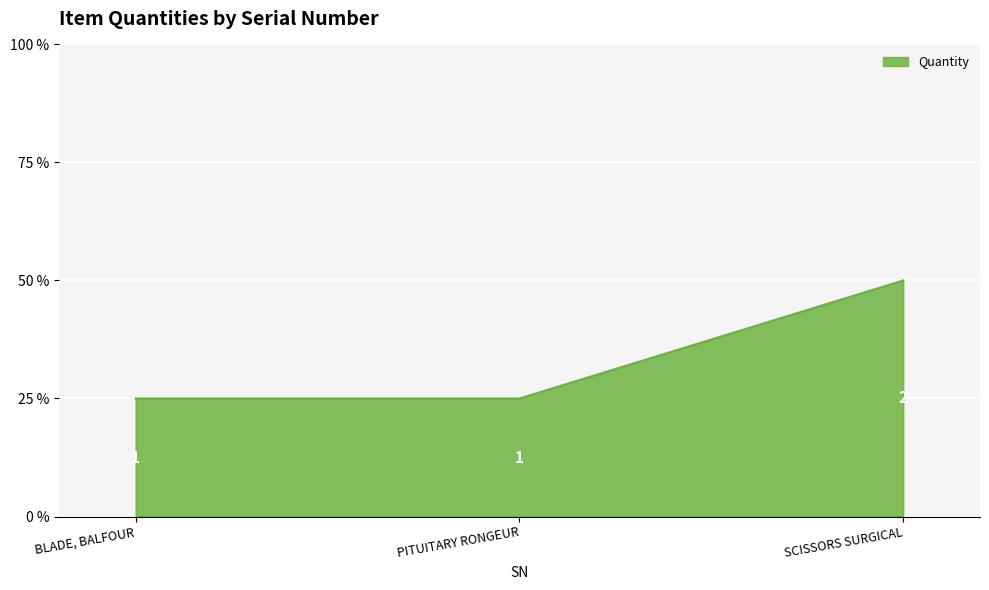

Count the number of categories in the chart.

3